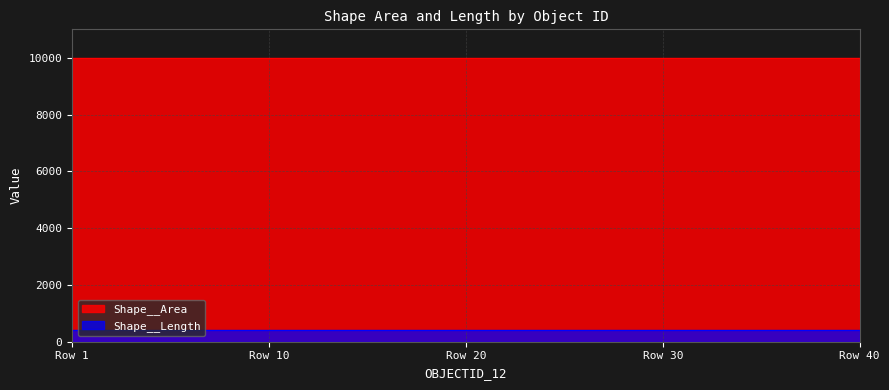

True or false: Shape__Area has more than 0 points higher than both neighbors.

True